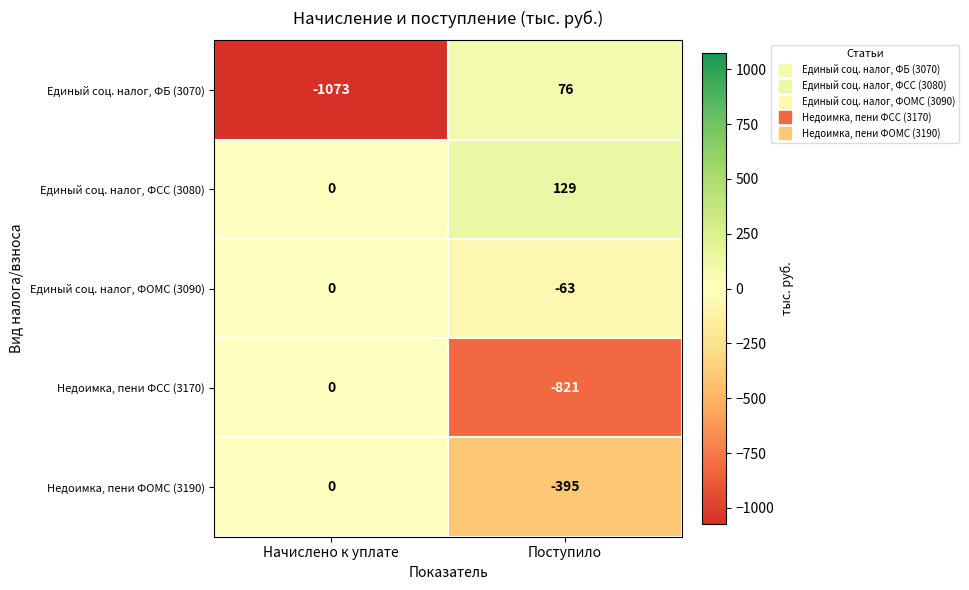

What is the spread (max minus min) of values at Начислено к уплате?

1073